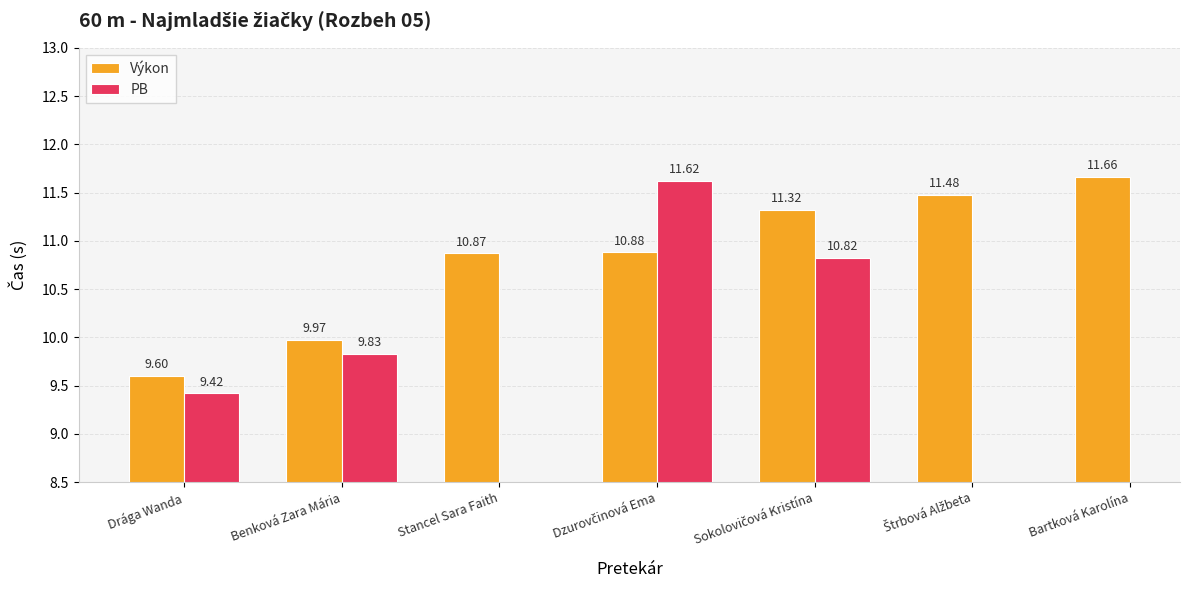

True or false: Výkon has a value of 2.6 at Benková Zara Mária.

False